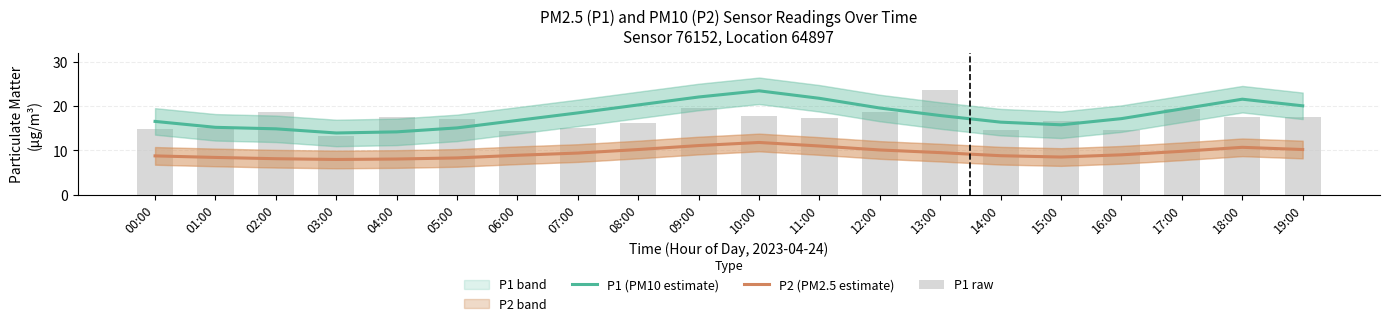

What is the sum of all P1 raw values?

339.8